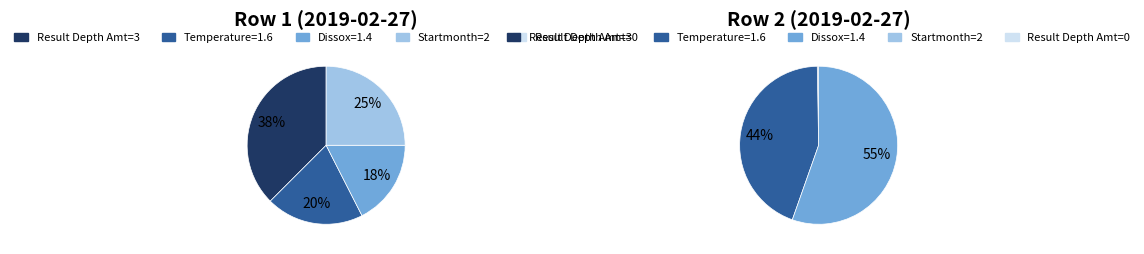

What is the spread (max minus min) of values at 1?

3